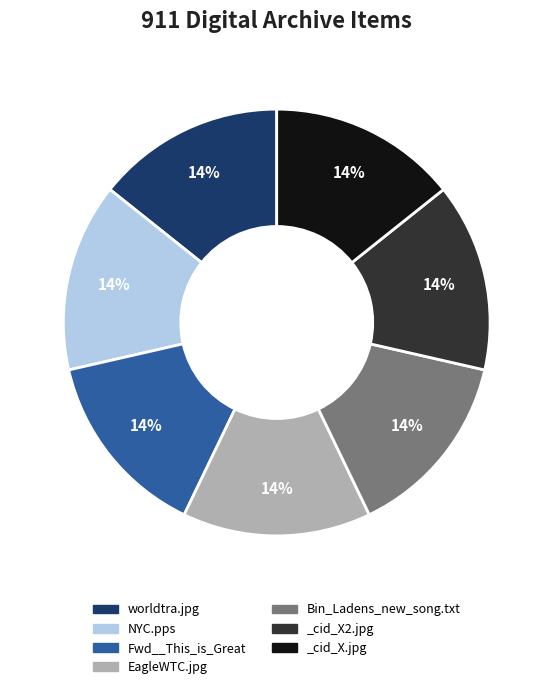

Approximately how many times larger is the value at _cid_X2.jpg compared to _cid_X.jpg?

1.0